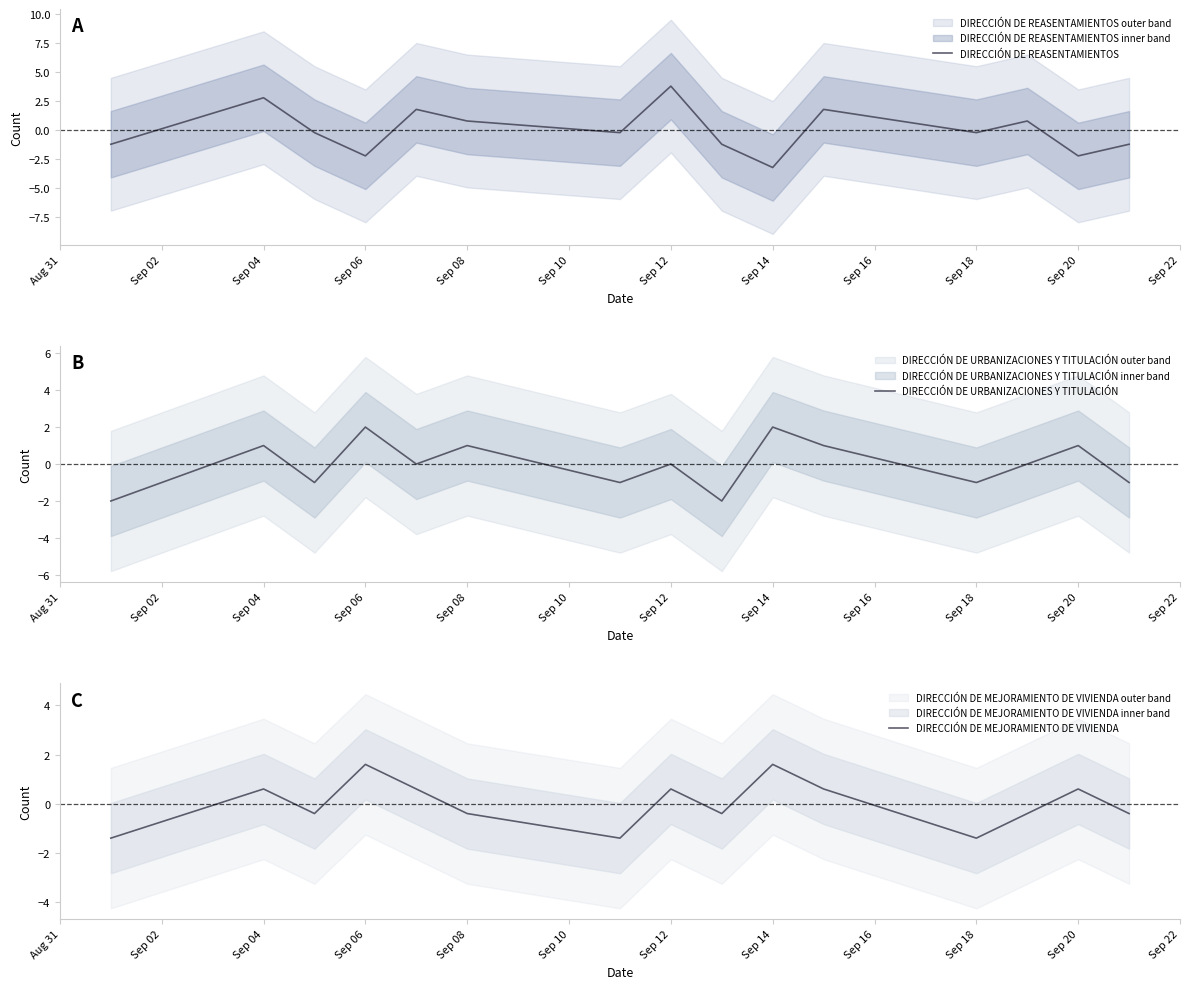

How many distinct data groups are displayed?

3